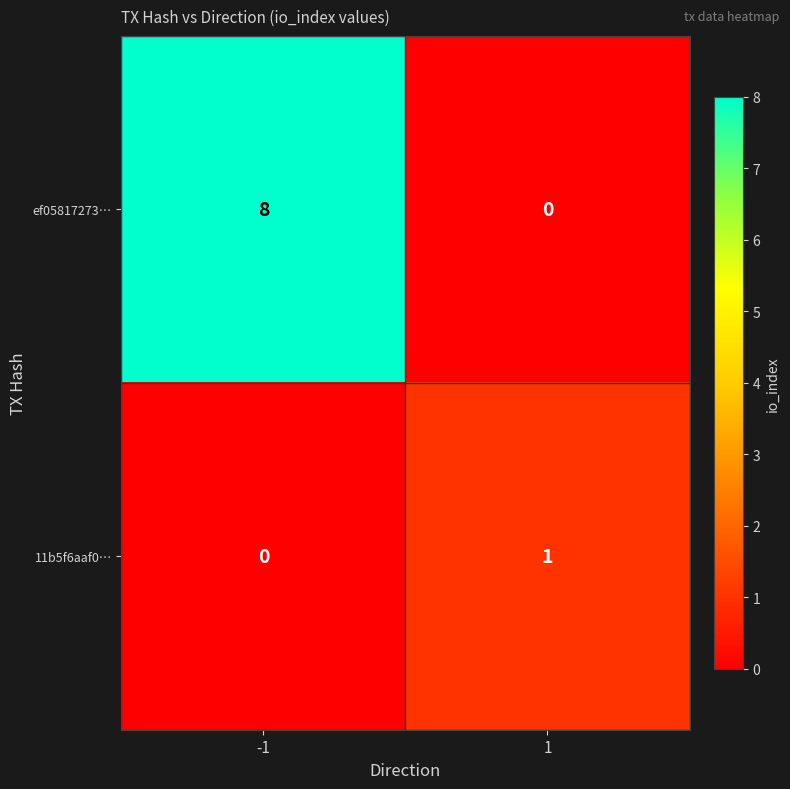

The 11b5f6aaf0… series shows 1 at -1. True or false?

False